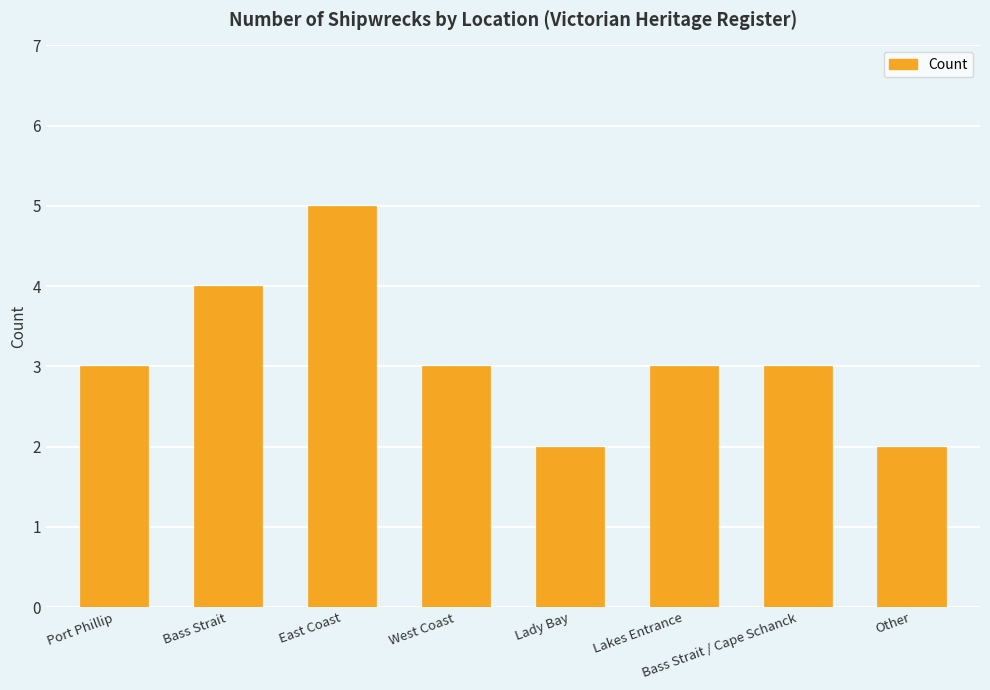

What is the difference between the second highest and second lowest values?

2